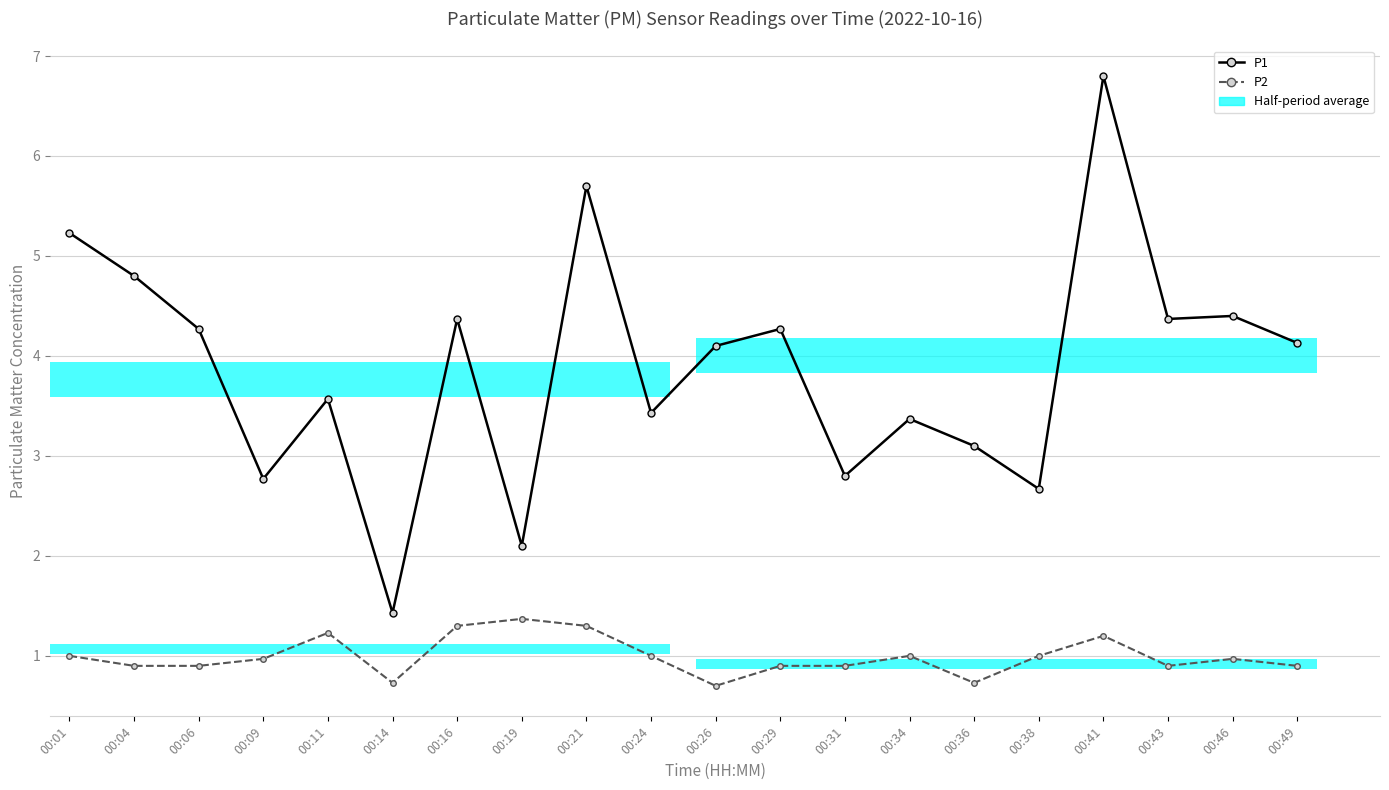

Reading right to left, extract all data points from this chart.

P1: 4.1	4.4	4.4	6.8	2.7	3.1	3.4	2.8	4.3	4.1	3.4	5.7	2.1	4.4	1.4	3.6	2.8	4.3	4.8	5.2
P2: 0.9	1.0	0.9	1.2	1.0	0.7	1.0	0.9	0.9	0.7	1.0	1.3	1.4	1.3	0.7	1.2	1.0	0.9	0.9	1.0